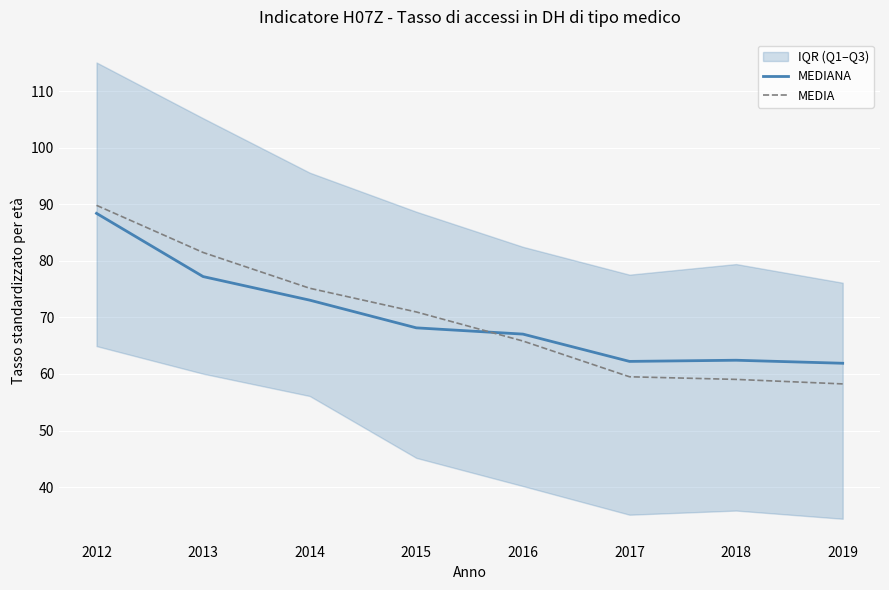

Between which two adjacent categories do MEDIA and MEDIANA first intersect?

2015 and 2016